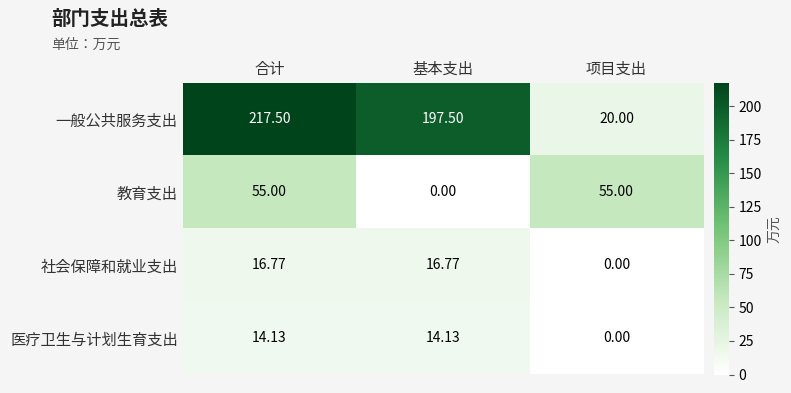

At how many categories does at least one series exceed 54?

3